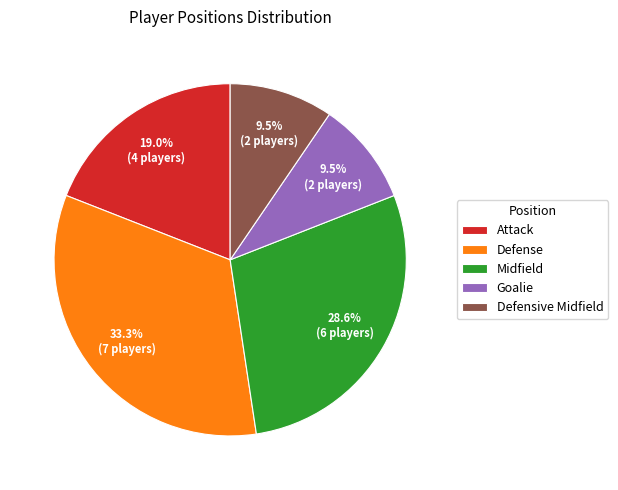

Which slice is the largest?

Defense